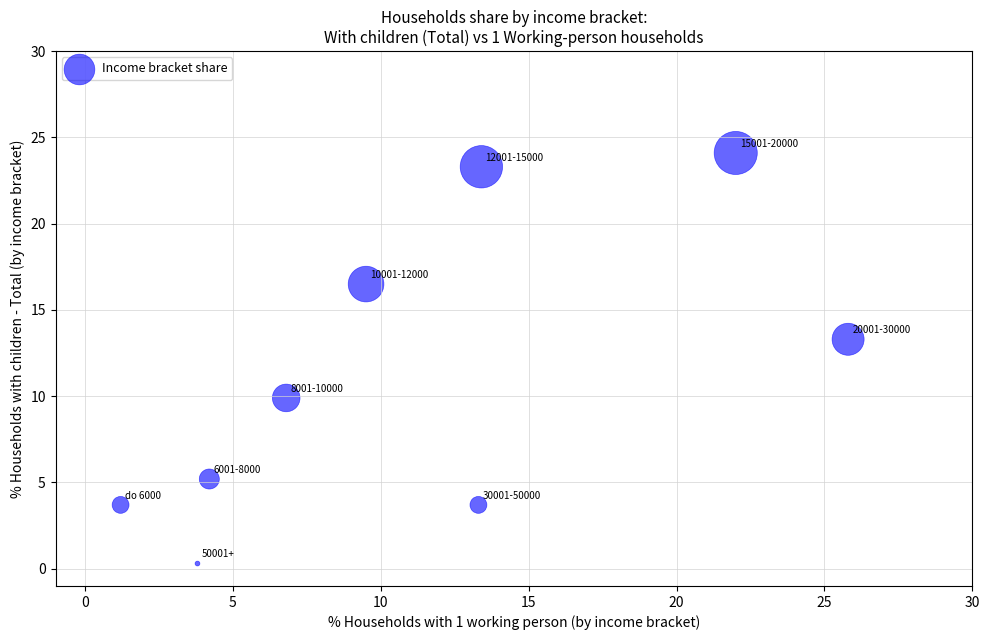

What is the range of Y values (max minus min)?

23.8